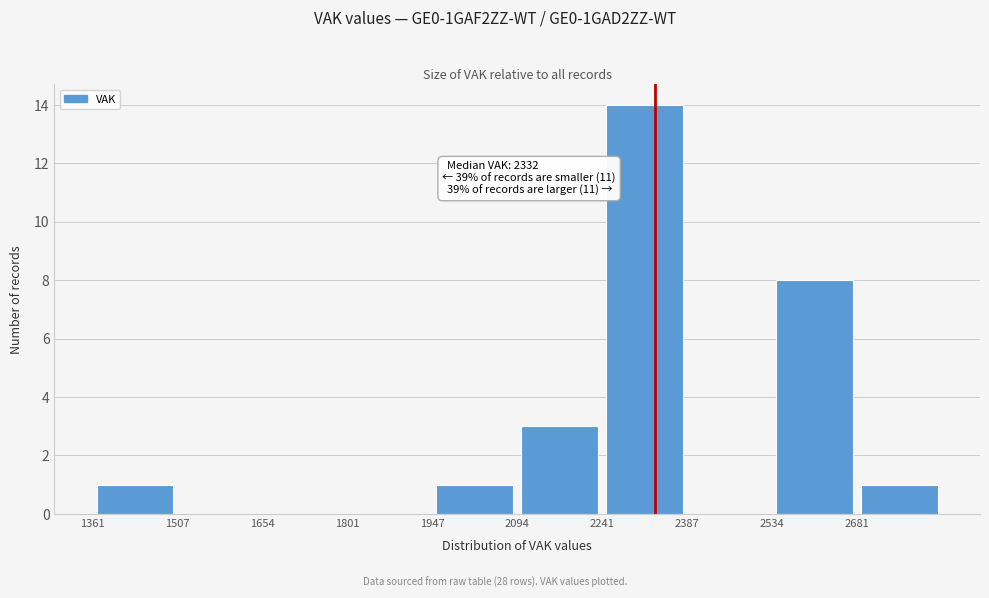

Over which range of the x-axis is the bar tallest?

2240 to 2380